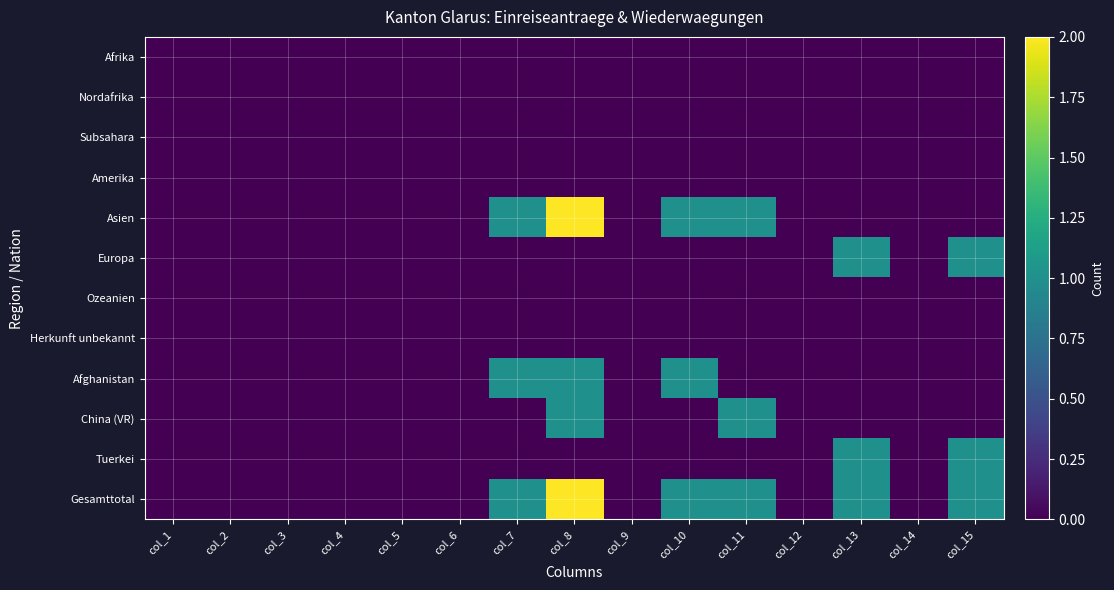

At col_2, list the series in order from smallest to largest.

Afrika, Nordafrika, Subsahara, Amerika, Asien, Europa, Ozeanien, Herkunft unbekannt, Afghanistan, China (VR), Tuerkei, Gesamttotal